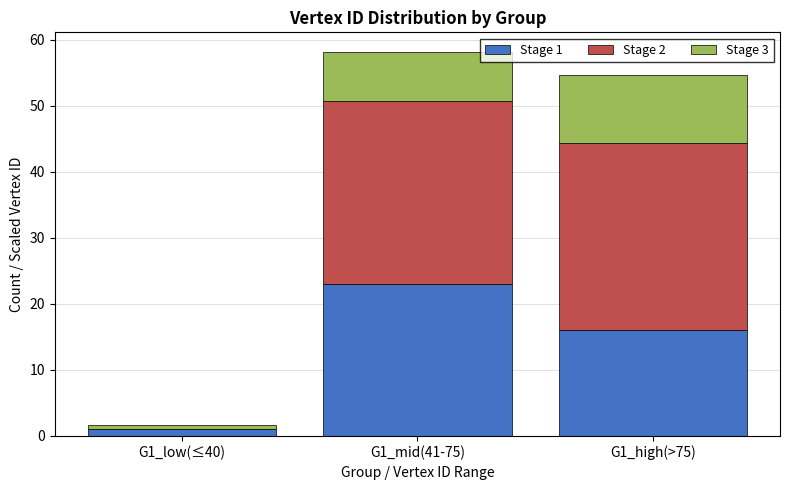

True or false: Stage 1 has a value of 25.7 at G1_high(>75).

False